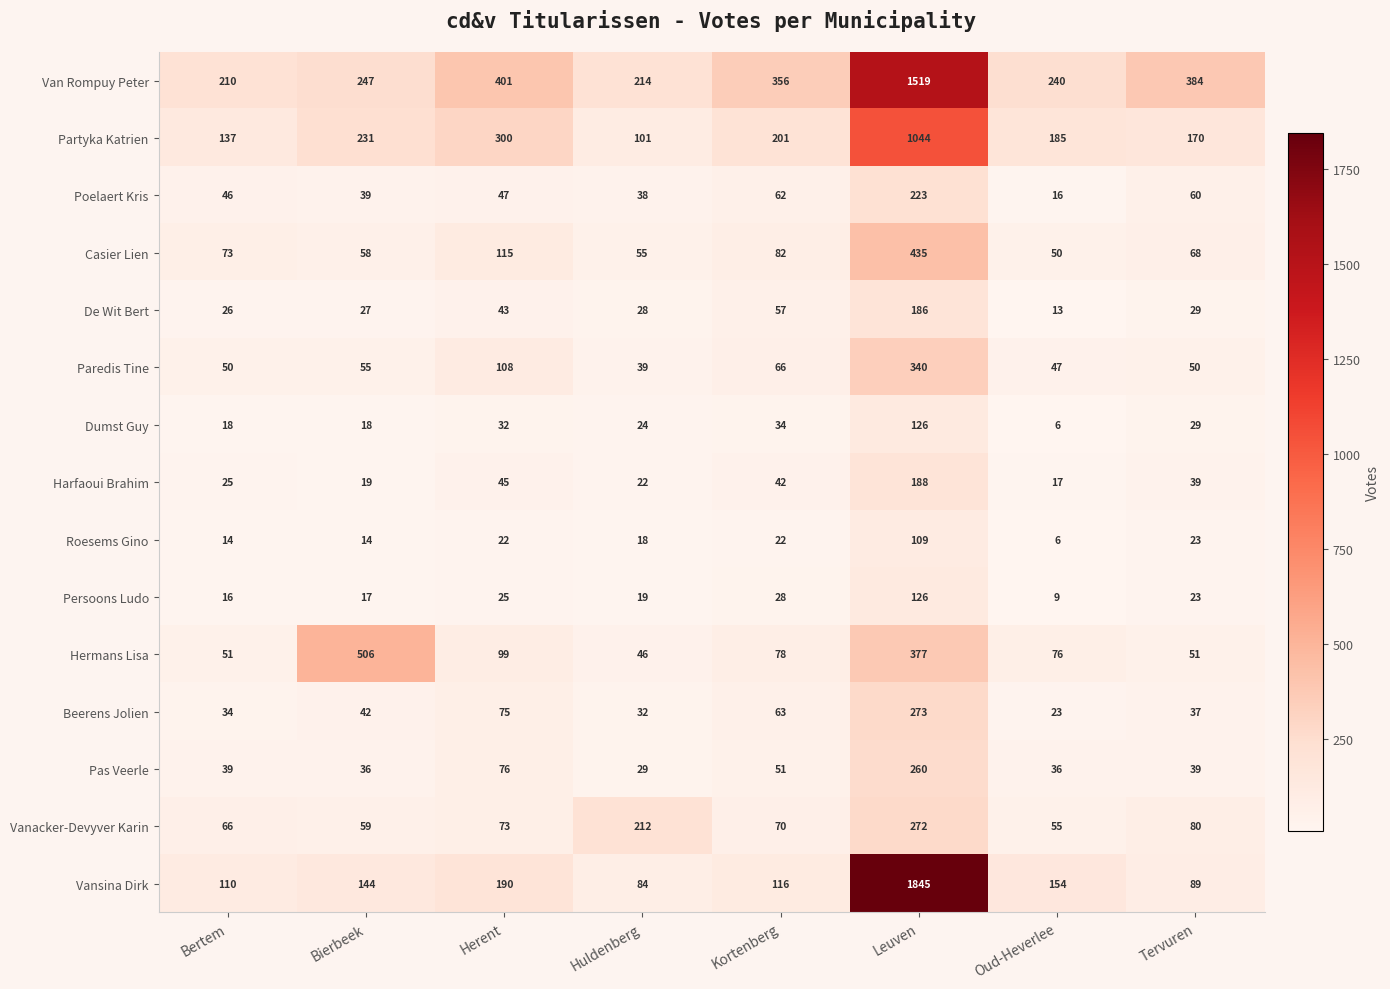

Rank the categories by Poelaert Kris value from lowest to highest.

Oud-Heverlee, Huldenberg, Bierbeek, Bertem, Herent, Tervuren, Kortenberg, Leuven